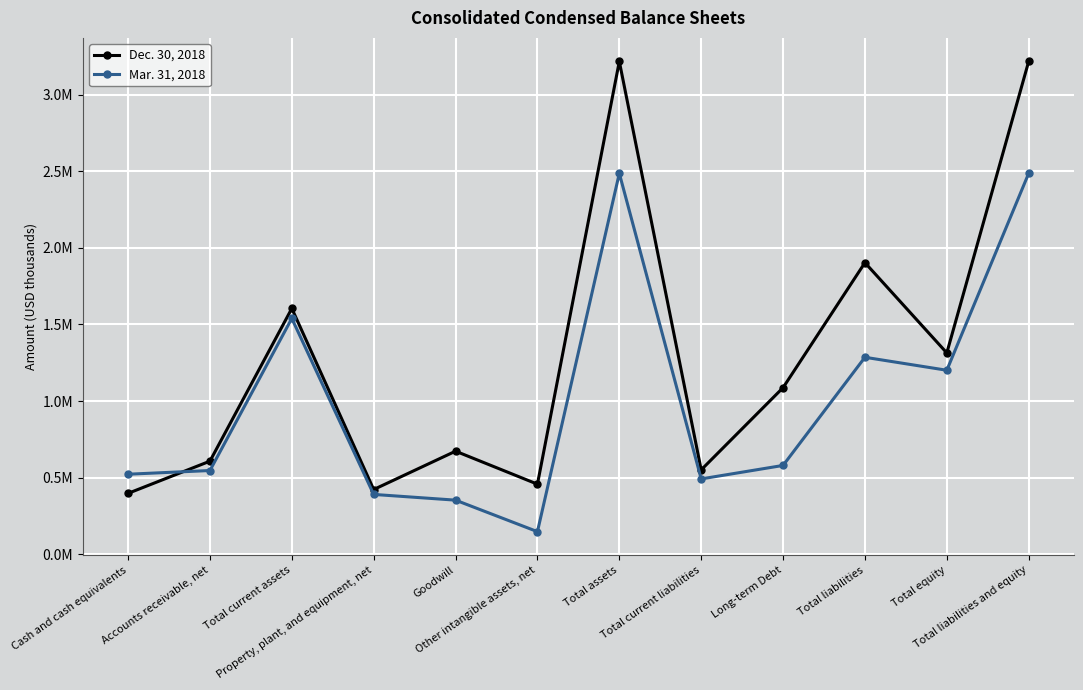

What is the value of the Dec. 30, 2018 point at the 4th from the left?

422207